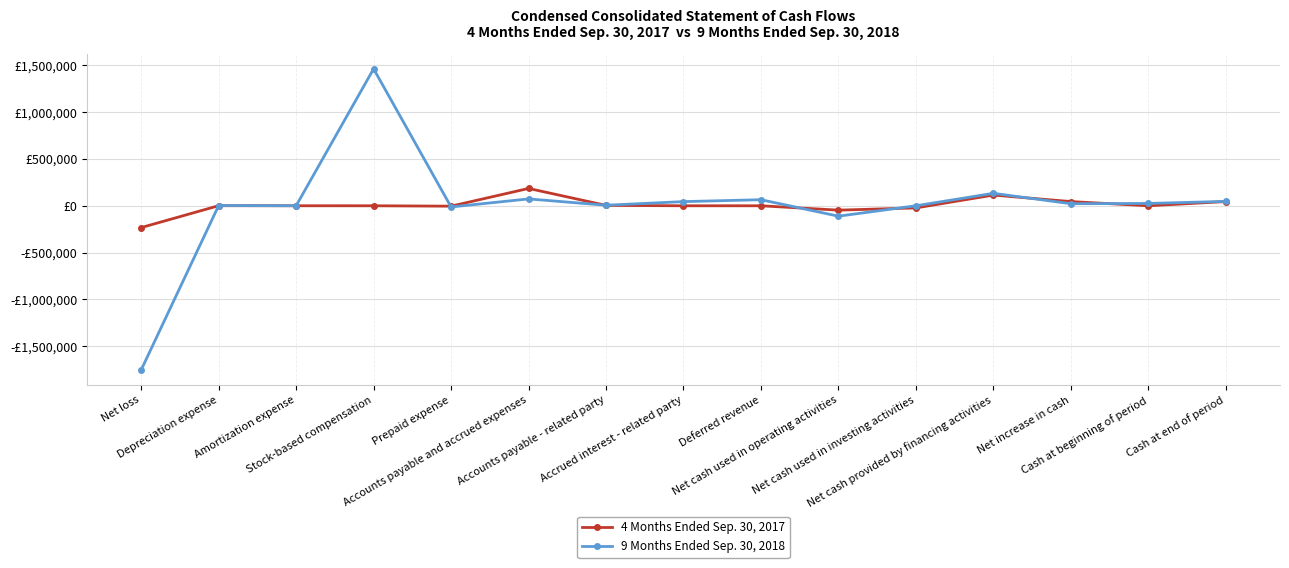

Does the chart display data point markers on the line(s)?

Yes